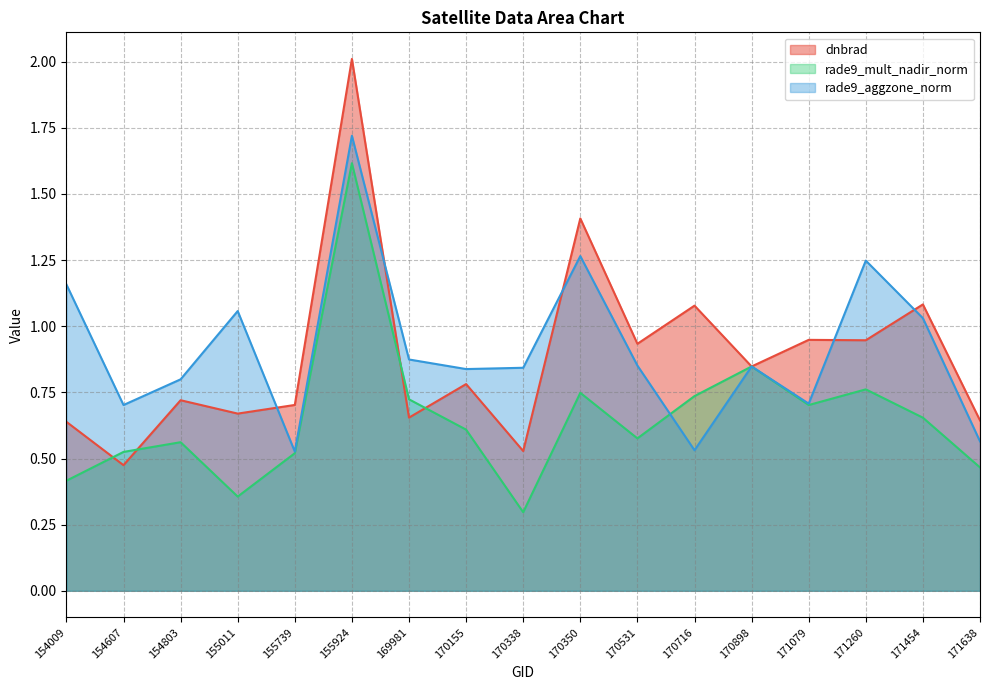

At which category does the chart reach its minimum across all series?

170338